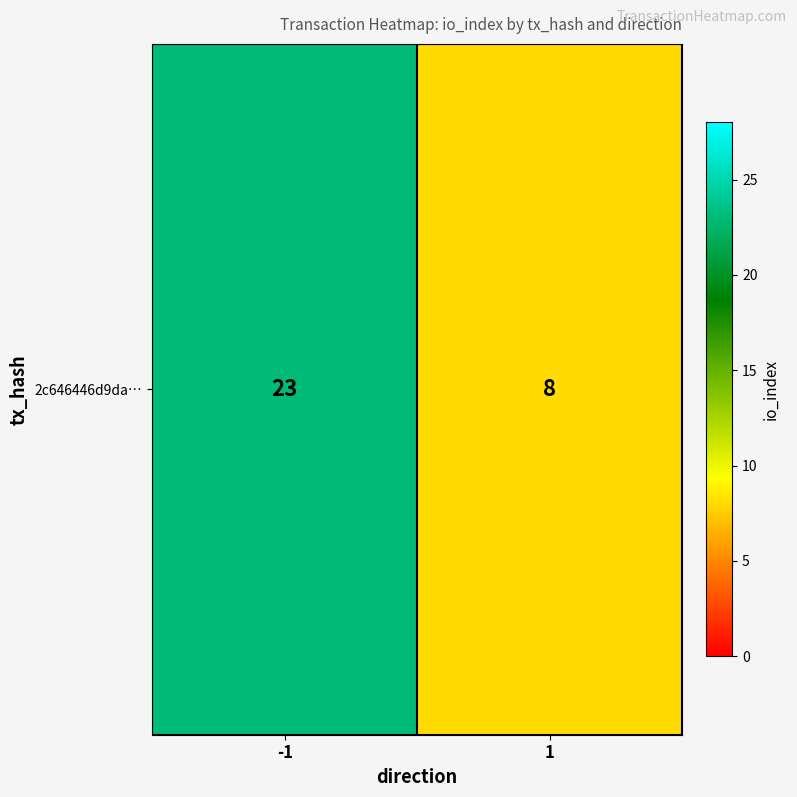

What is the change in value from -1 to 1?

-15